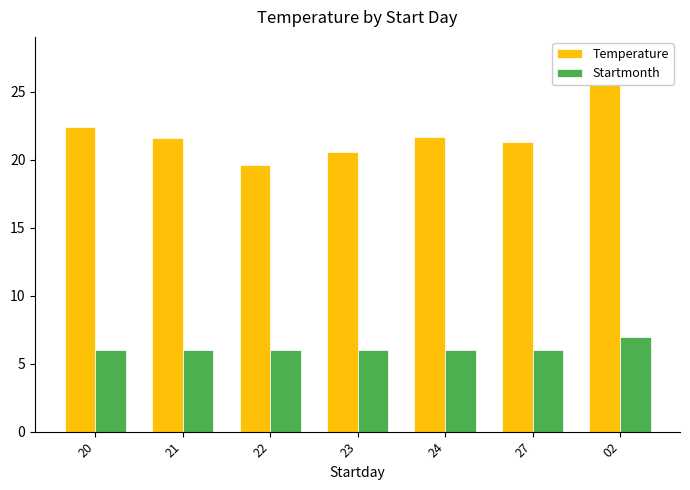

How many bars are there in each group?

2